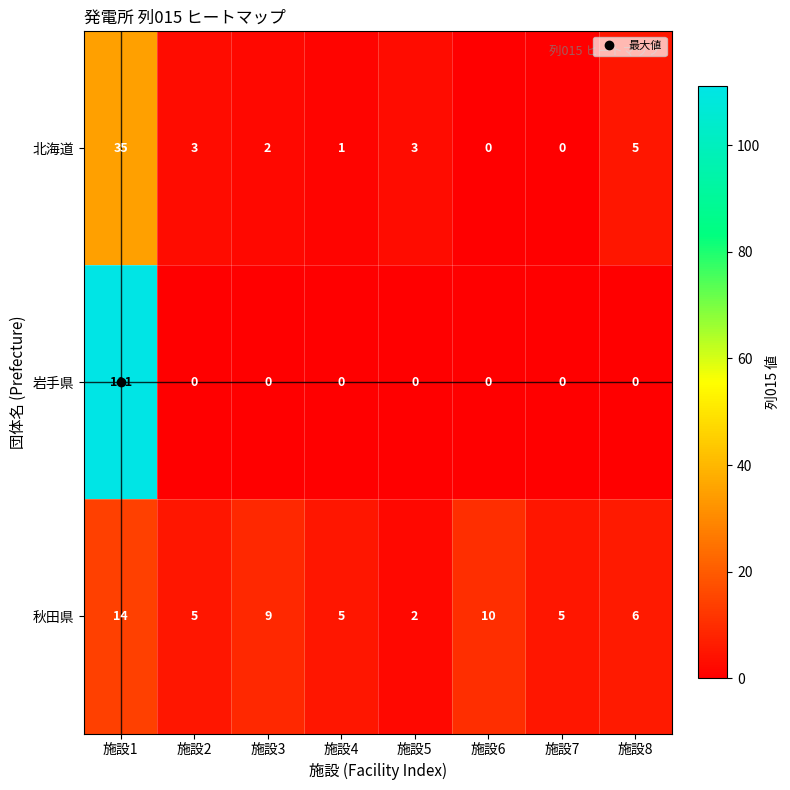

At 施設1, list the series in order from largest to smallest.

岩手県, 北海道, 秋田県